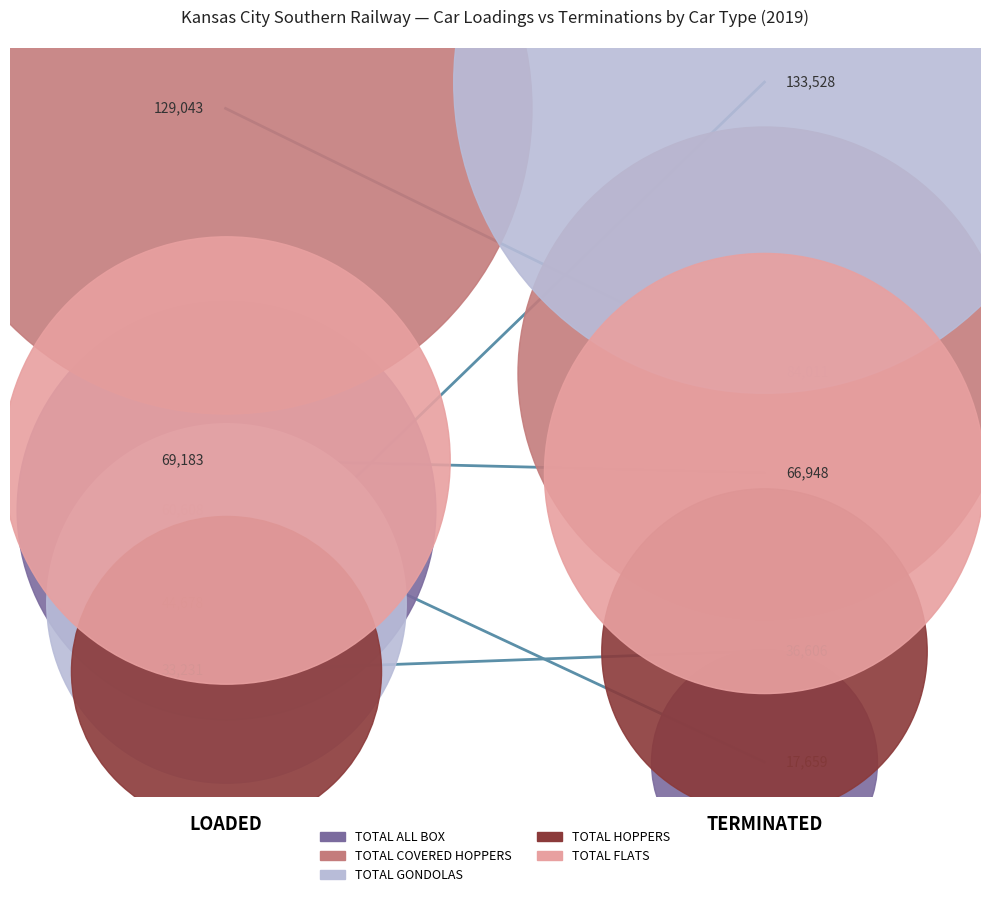

Is the value of TOTAL ALL BOX at LOADED greater than the value of TOTAL HOPPERS at TERMINATED?

Yes